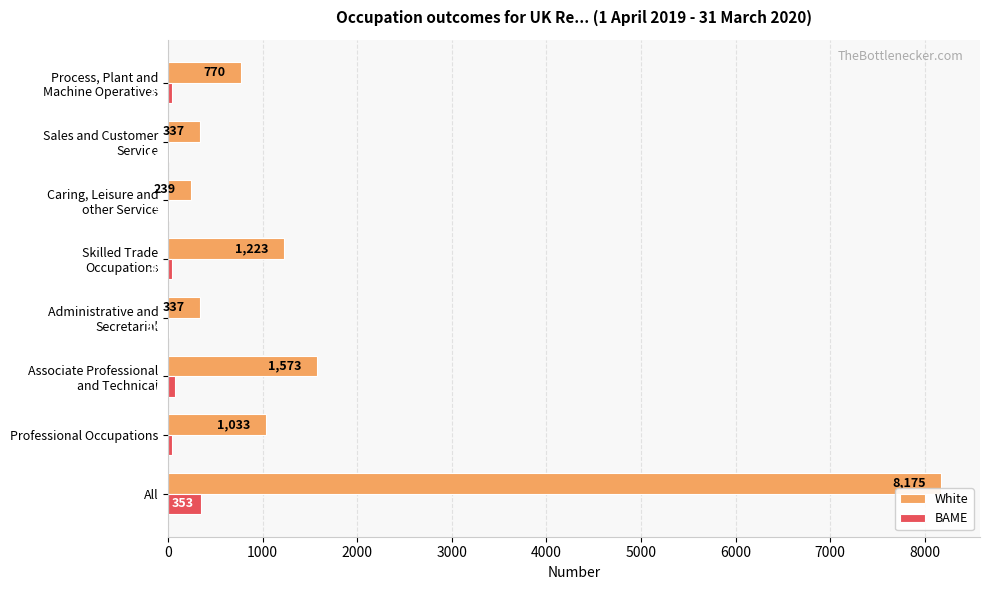

What is the sum of all BAME values?

583